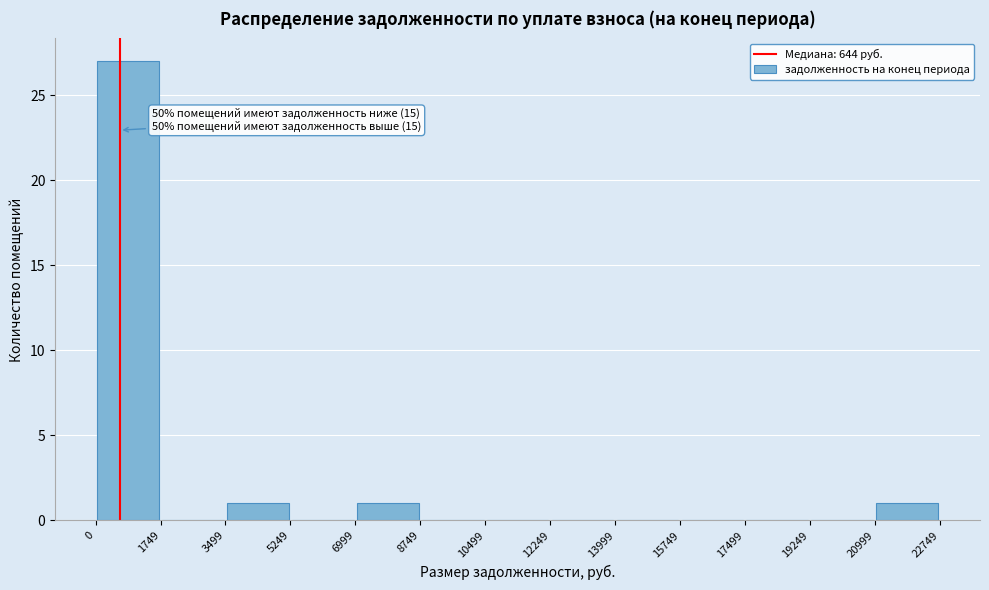

Which range on the x-axis has the tallest bar?

0 to 1749